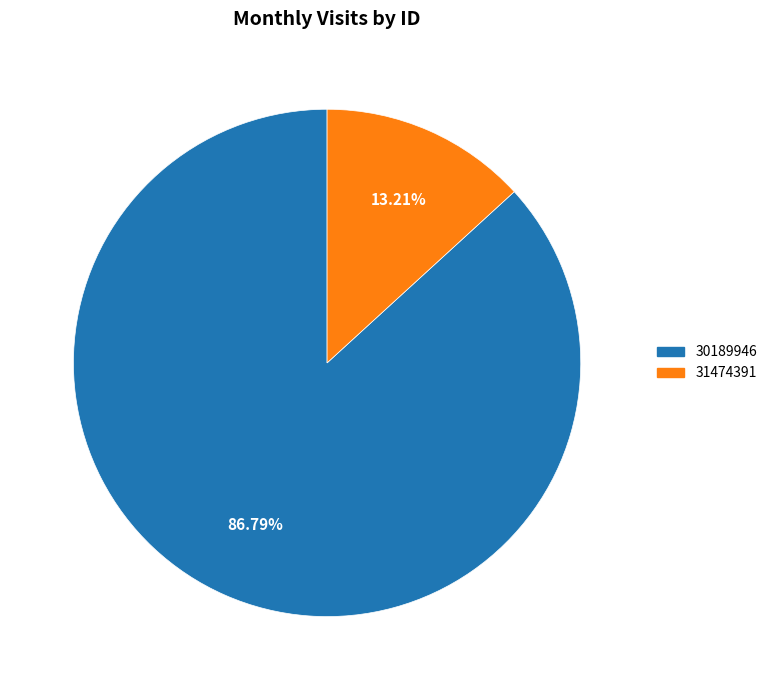

To the nearest percent, what portion does 31474391 represent?

13%